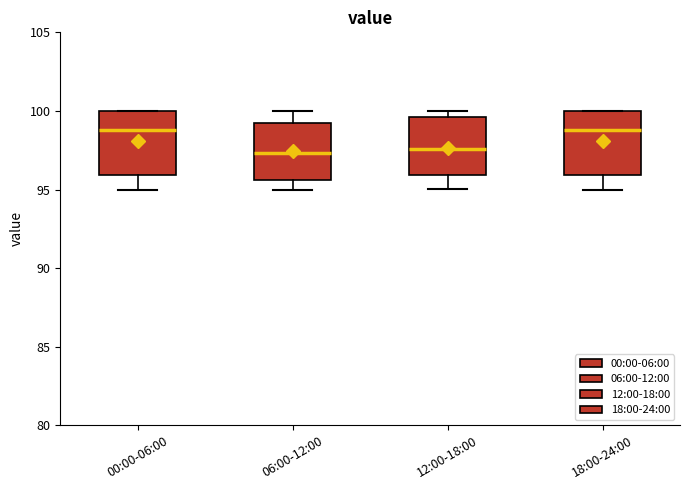

Reading left to right, read every box against the y-axis: the position of its median line, the range the box covers, and the ends of its whiskers. The values are not printed on the chart, so give them approximately, as read against the axis.

00:00-06:00: median 99.0, box 96.0 to 100.0, whiskers 95.0 to 100.0
06:00-12:00: median 97.5, box 95.5 to 99.5, whiskers 95.0 to 100.0
12:00-18:00: median 97.5, box 96.0 to 99.5, whiskers 95.0 to 100.0
18:00-24:00: median 99.0, box 96.0 to 100.0, whiskers 95.0 to 100.0